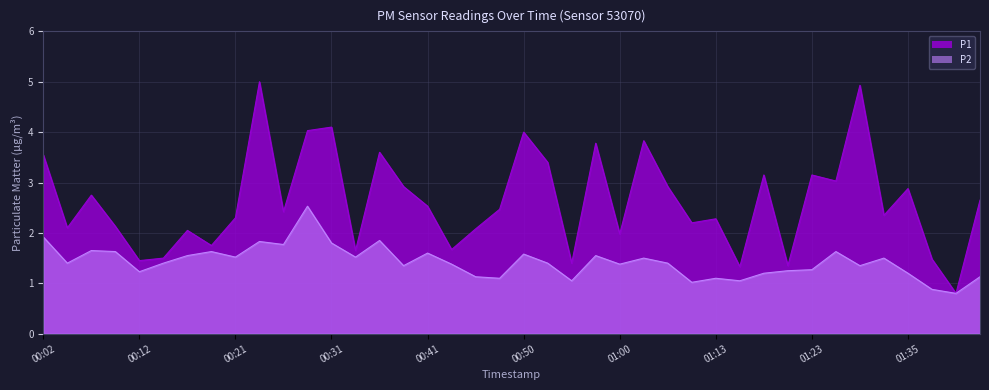

What is the highest value of the P1 series?

5.0